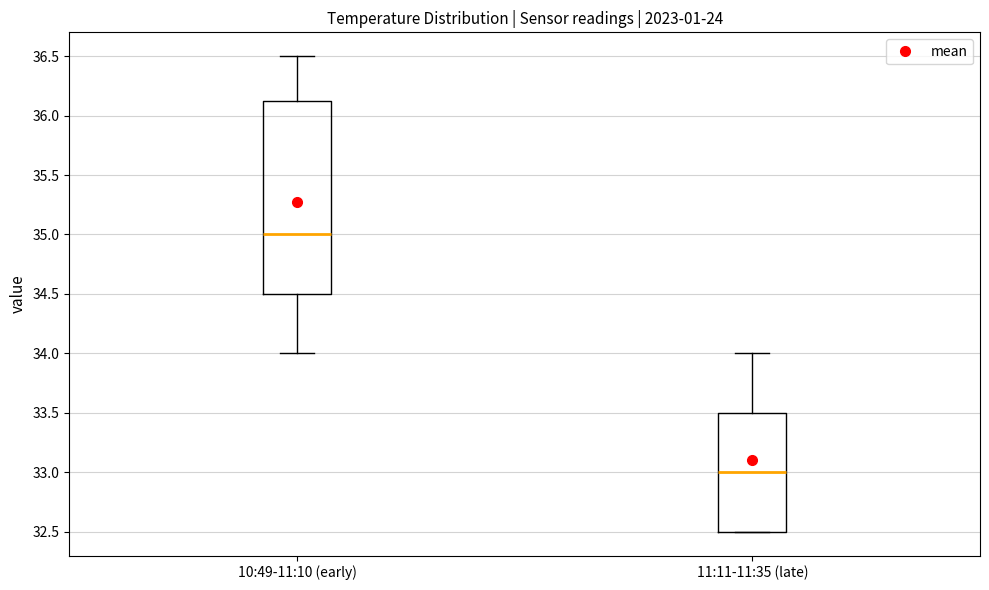

Which box is the tallest, from its lower edge to its upper edge?

10:49-11:10 (early)